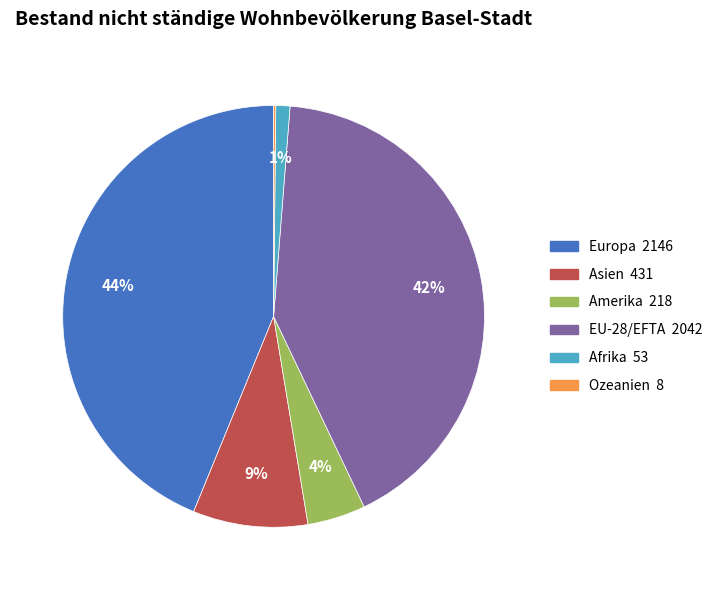

What percentage is the EU-28/EFTA slice, to the nearest percent?

42%